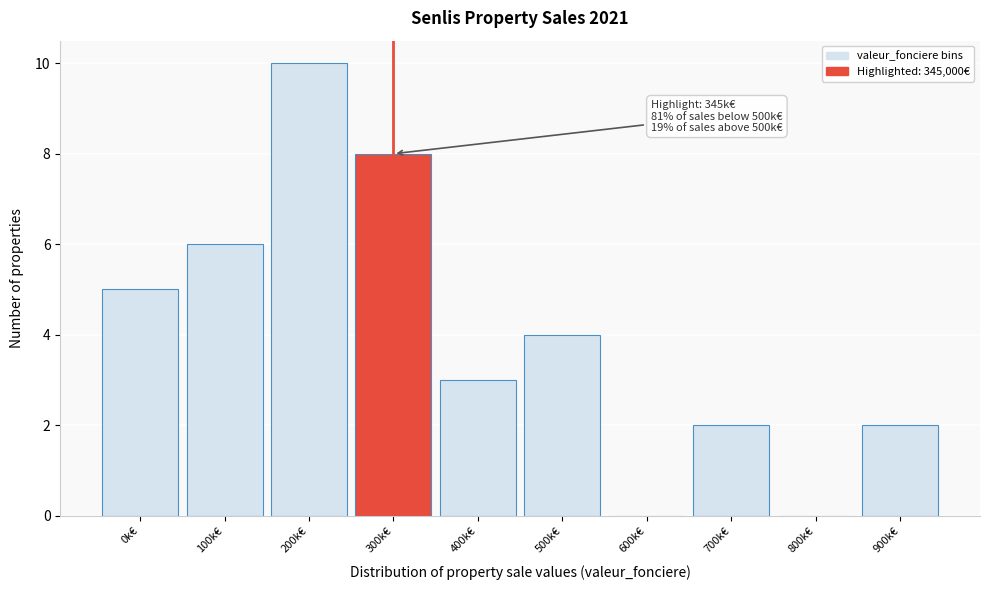

Reading left to right, transcribe all the data shown in this chart.

0k€=5	100k€=6	200k€=10	300k€=8	400k€=3	500k€=4	600k€=0	700k€=2	800k€=0	900k€=2